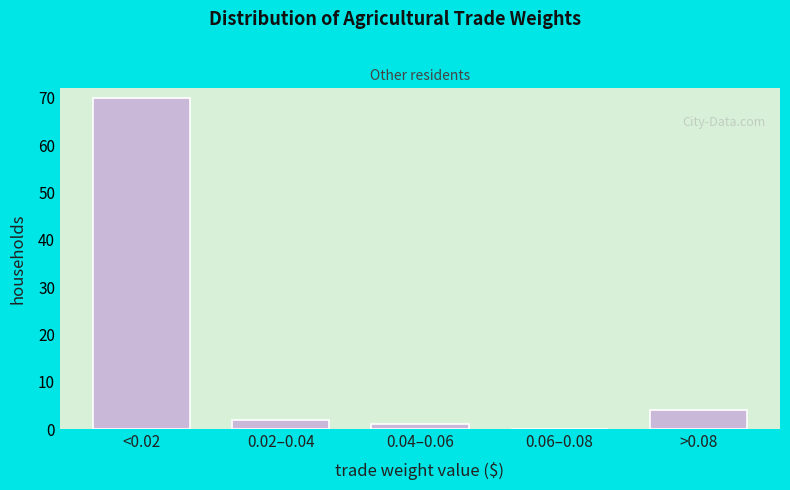

Reading left to right, extract all data points from this chart.

<0.02=70	0.02–0.04=2	0.04–0.06=1	0.06–0.08=0	>0.08=4